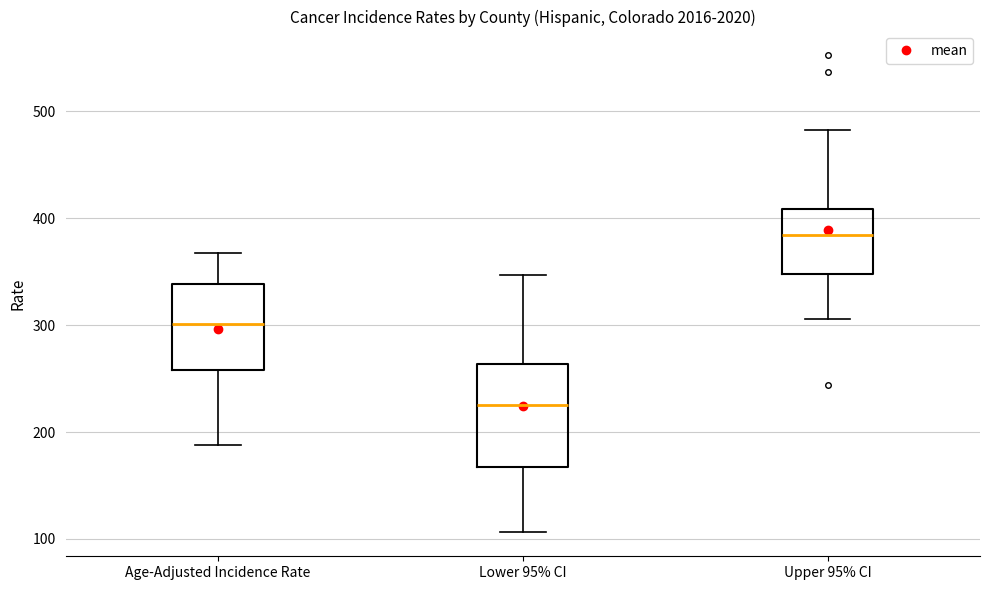

Comparing the boxes themselves (not the whiskers), which one is the tallest?

Lower 95% CI